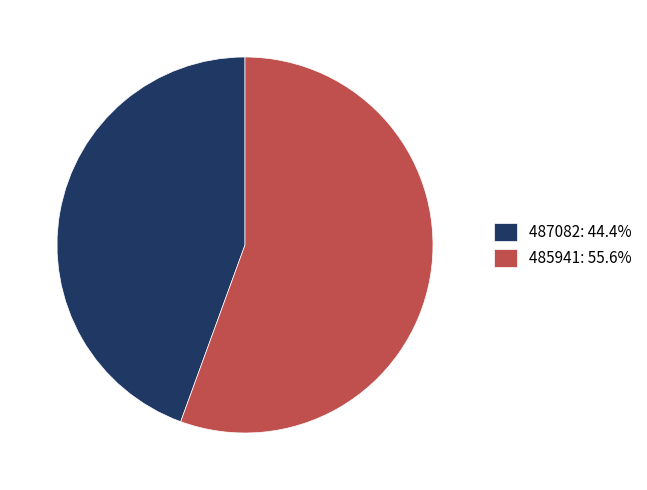

The 487082 slice represents 44% of the pie. True or false?

True